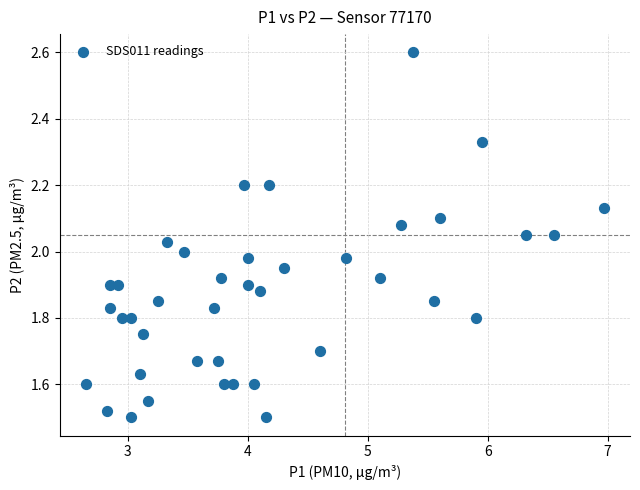

What is the range of Y values (max minus min)?

1.1